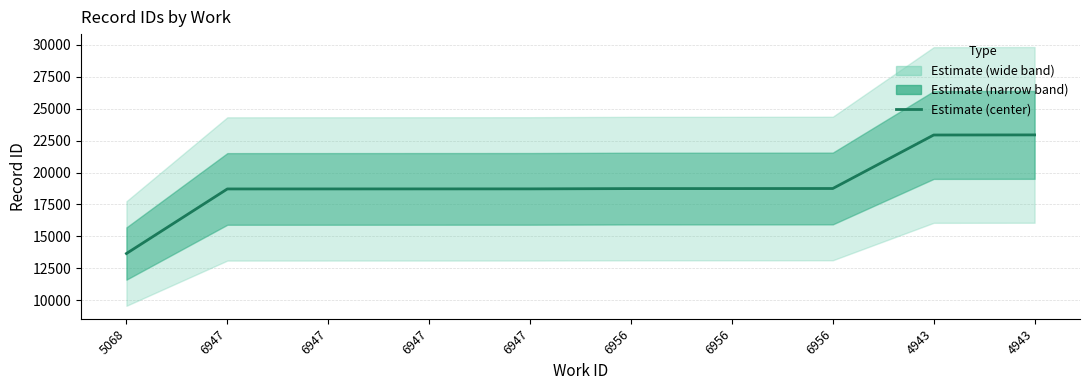

Rank the categories by value from lowest to highest.

5068, 6947, 6947, 6947, 6947, 6956, 6956, 6956, 4943, 4943